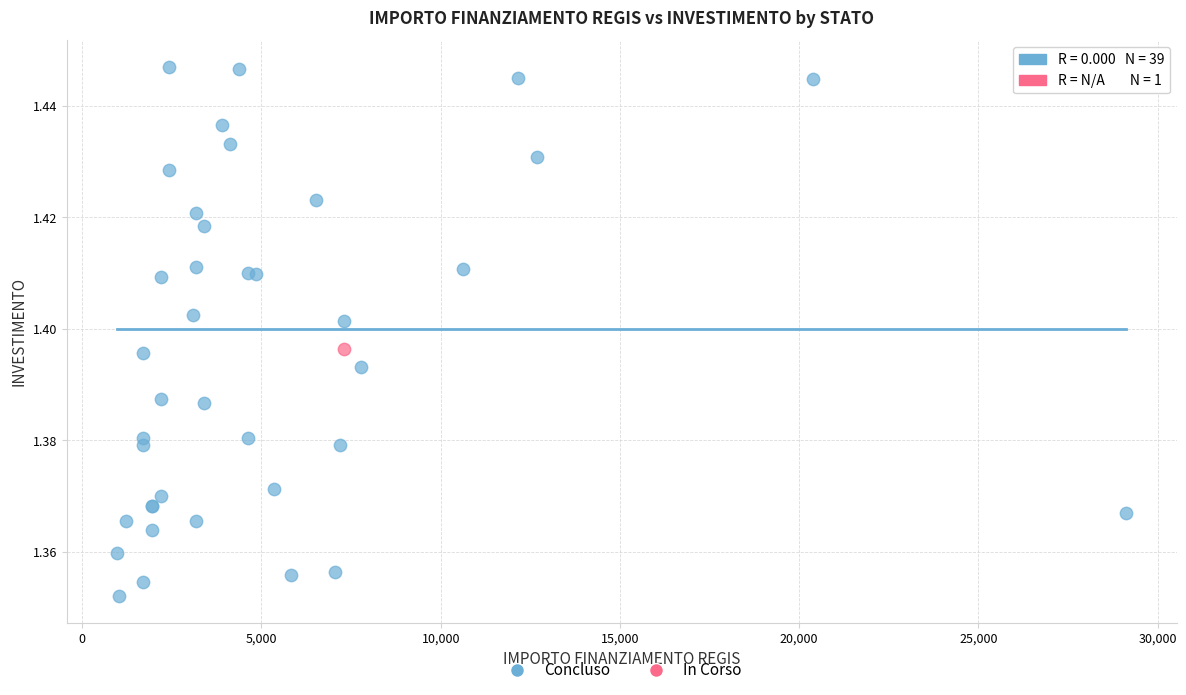

What are all the series names shown in the legend?

Concluso, In Corso